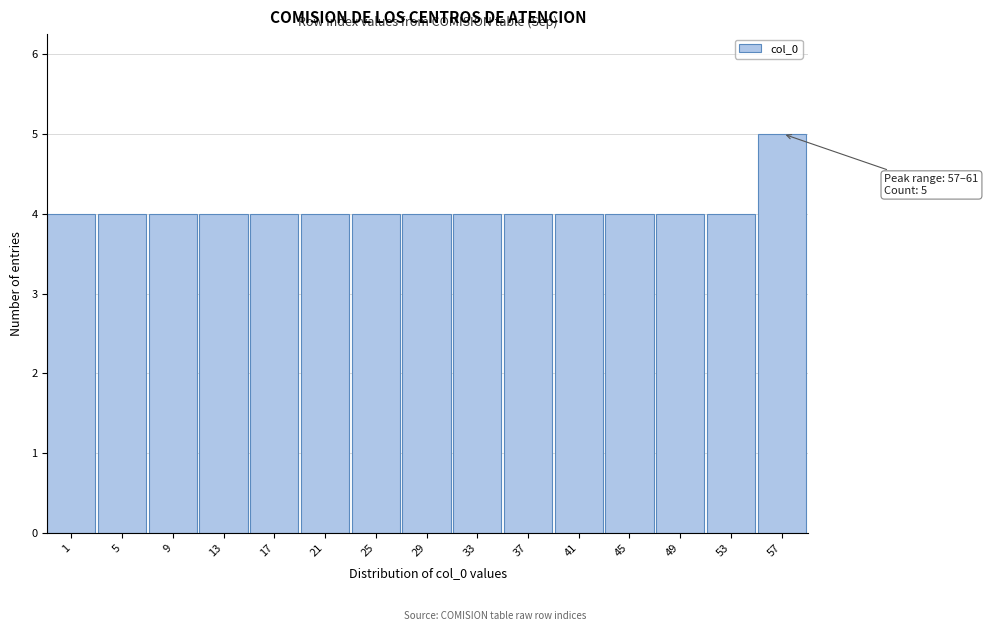

Reading left to right, transcribe all the data shown in this chart.

1=4	5=4	9=4	13=4	17=4	21=4	25=4	29=4	33=4	37=4	41=4	45=4	49=4	53=4	57=5